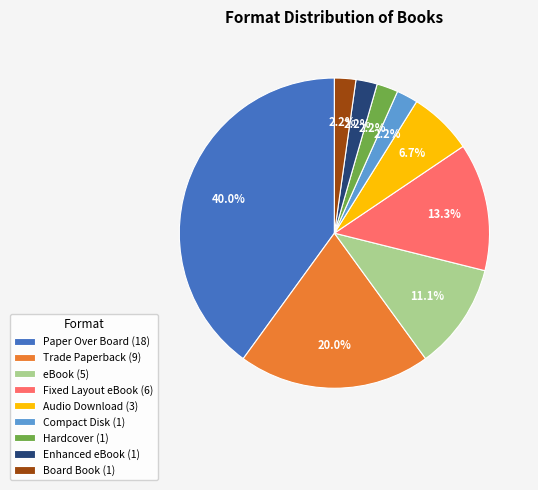

How much of the chart is everything except Enhanced eBook (1)?

97.8%